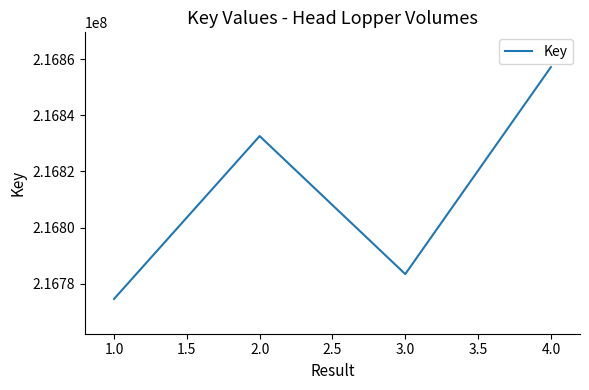

Is it true that the value at 1.0 is 331392996?

False